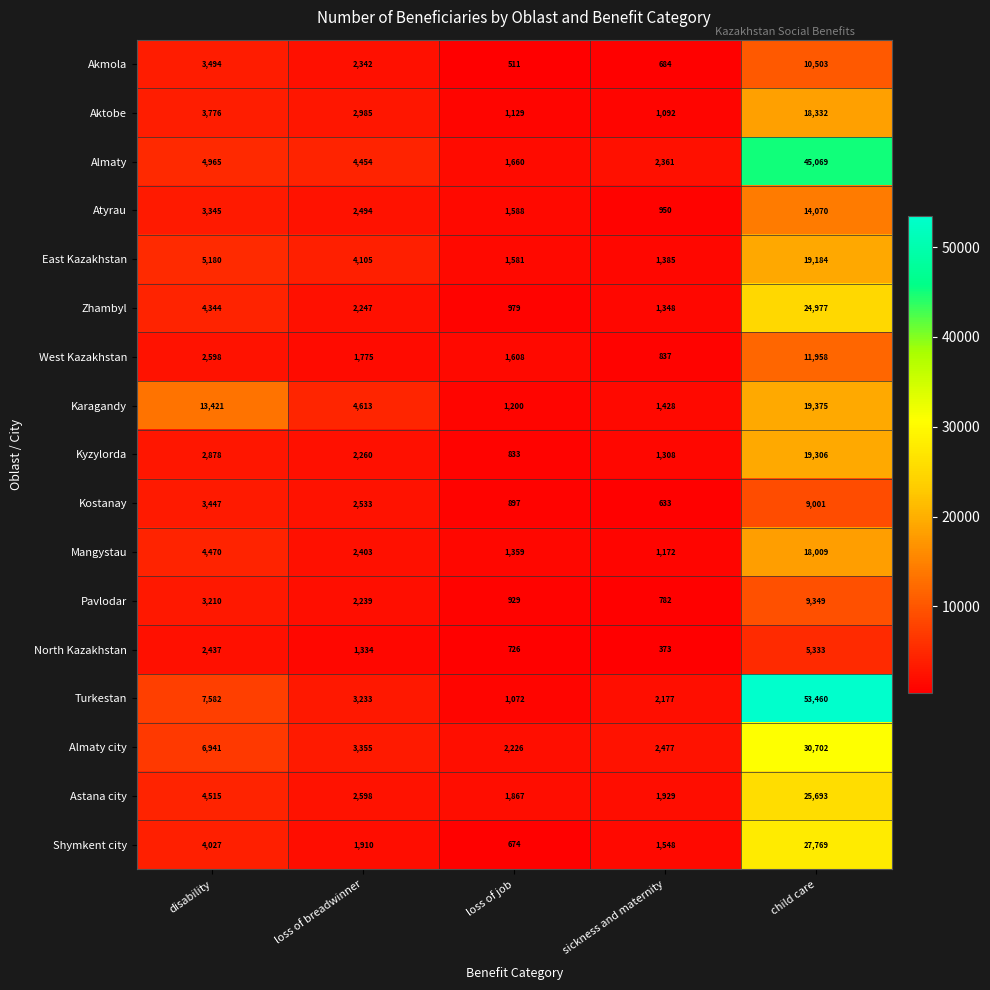

How many values in the Pavlodar series are below 2239?

2